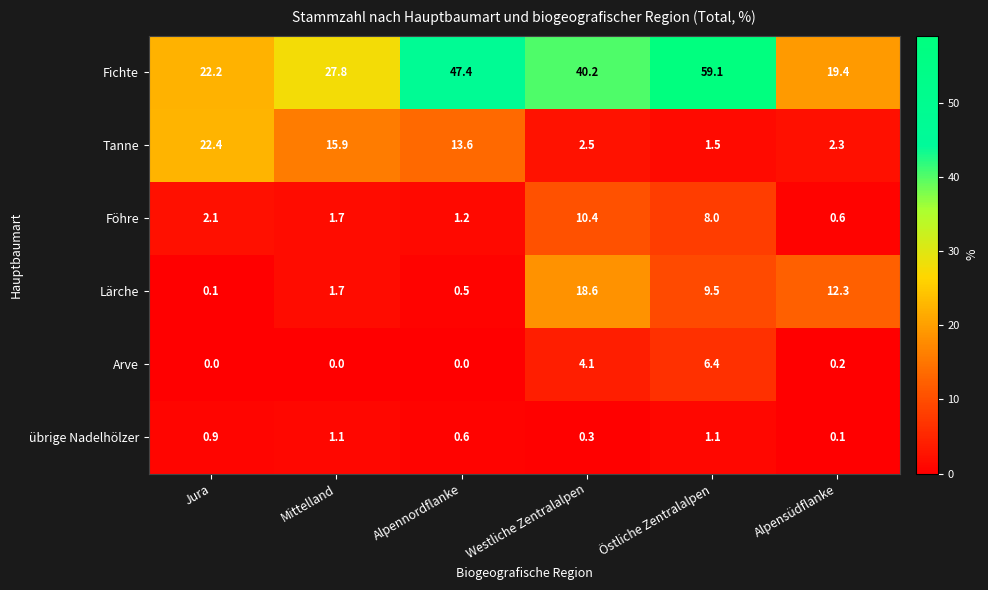

What is the minimum value for Fichte?

19.4